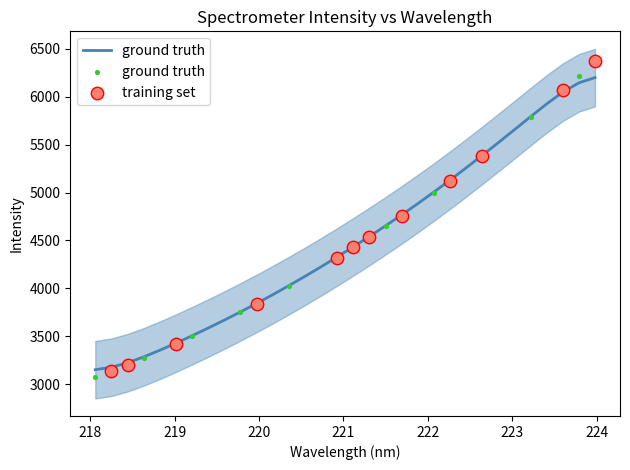

What is the ratio of the value at 223.2172 to the value at 220.3533?

1.4